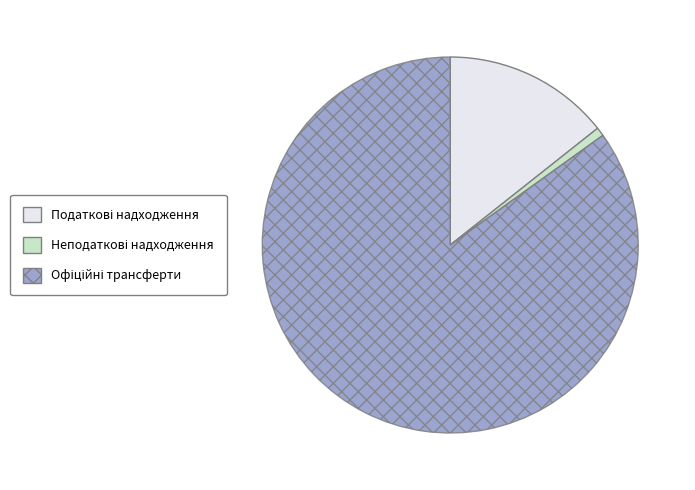

Count the number of slices in the pie.

3